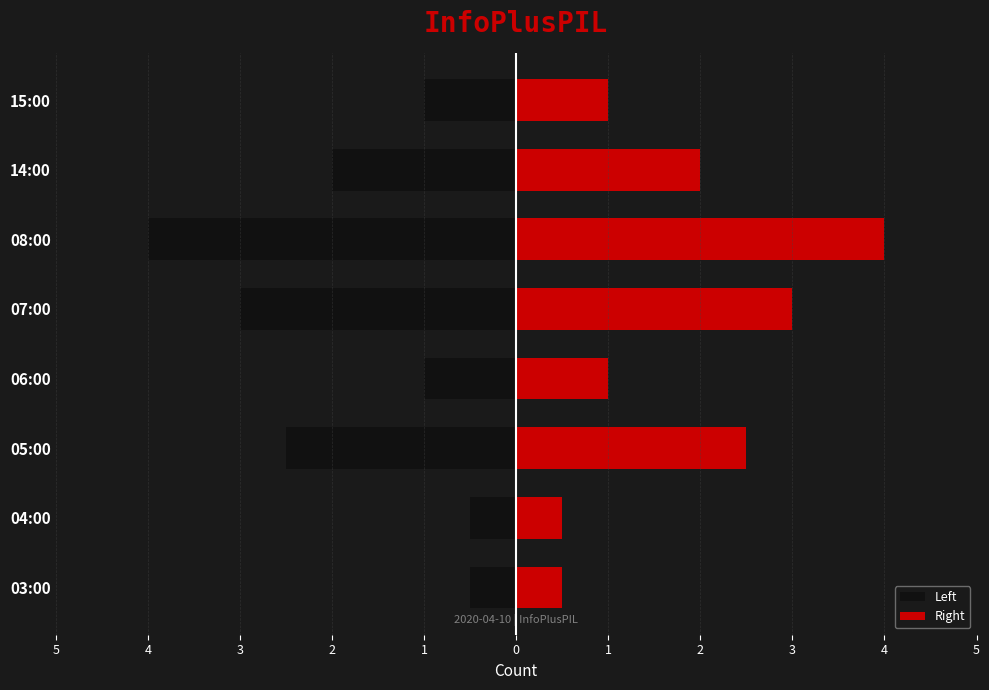

Reading left to right, list all the values displayed in this chart.

Left: -0.5	-0.5	-2.5	-1.0	-3.0	-4.0	-2.0	-1.0
Right: 0.5	0.5	2.5	1.0	3.0	4.0	2.0	1.0